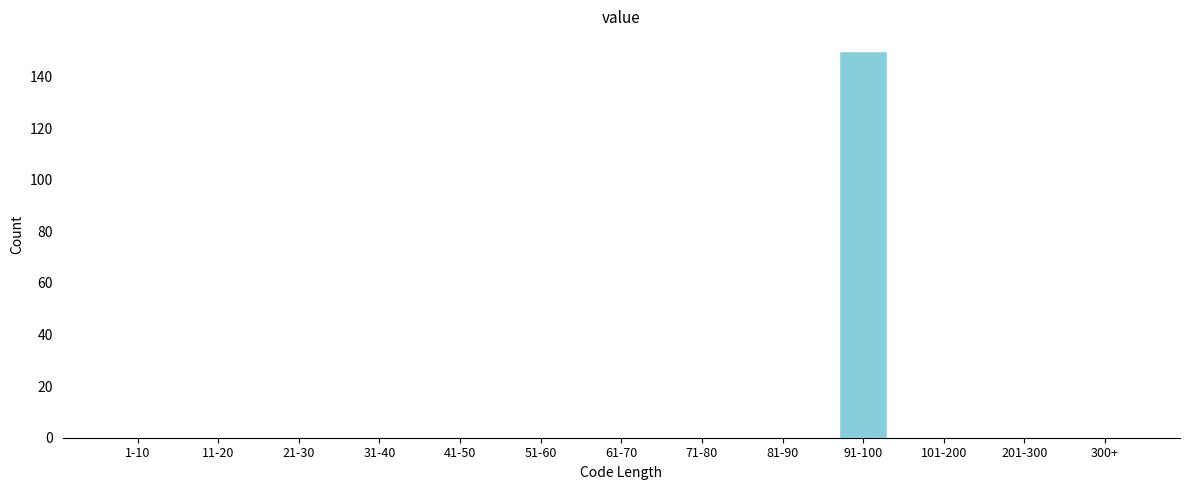

Reading left to right, what are all the values shown in this chart?

1-10=0	11-20=0	21-30=0	31-40=0	41-50=0	51-60=0	61-70=0	71-80=0	81-90=0	91-100=150	101-200=0	201-300=0	300+=0